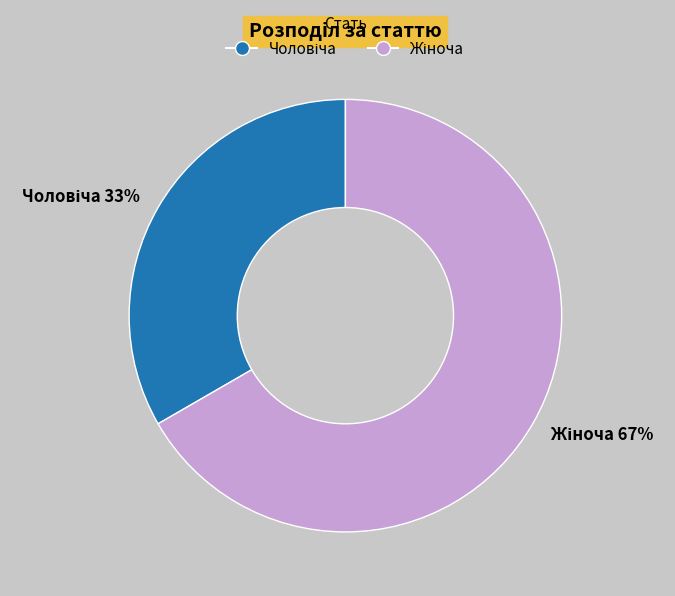

Is there any slice that represents more than half of the pie?

Yes